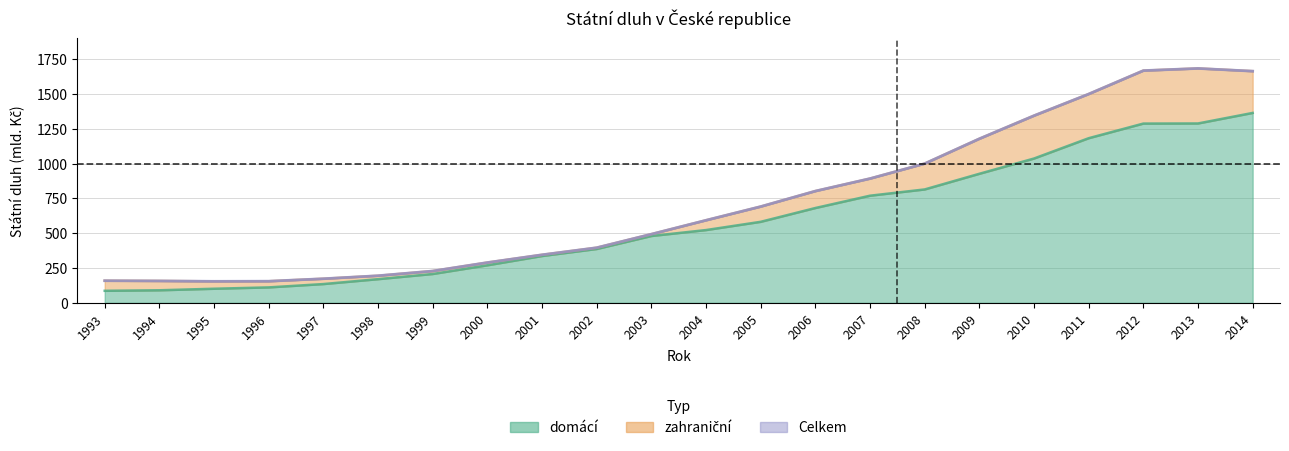

Is it true that domácí equals 1312.5 at 2009?

False